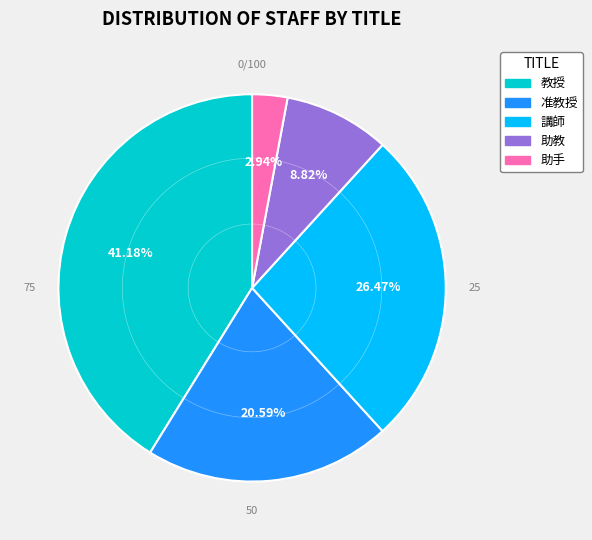

How many segments does this pie chart have?

5